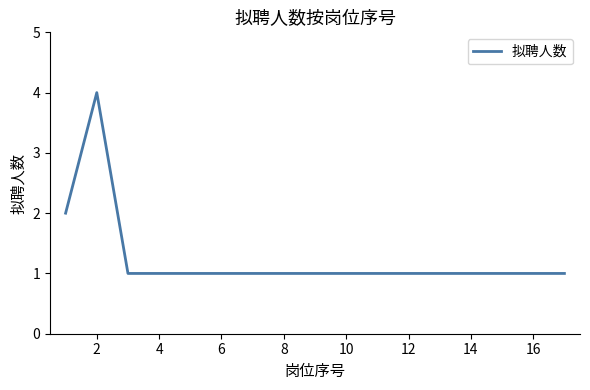

What is the difference between the maximum and minimum values?

3